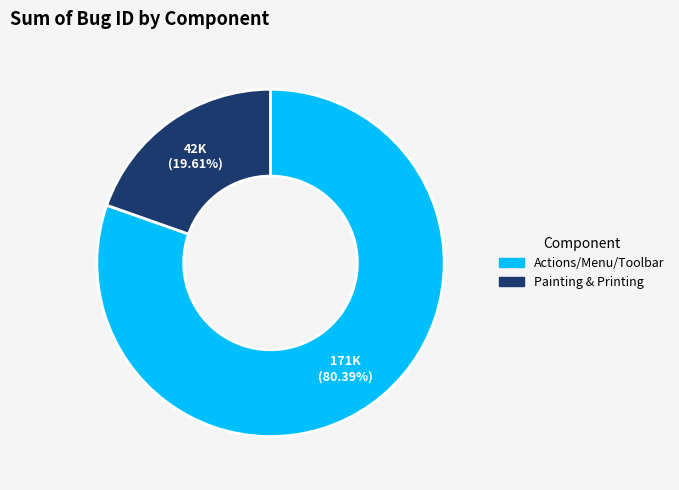

True or false: Painting & Printing accounts for 20% of the total.

True